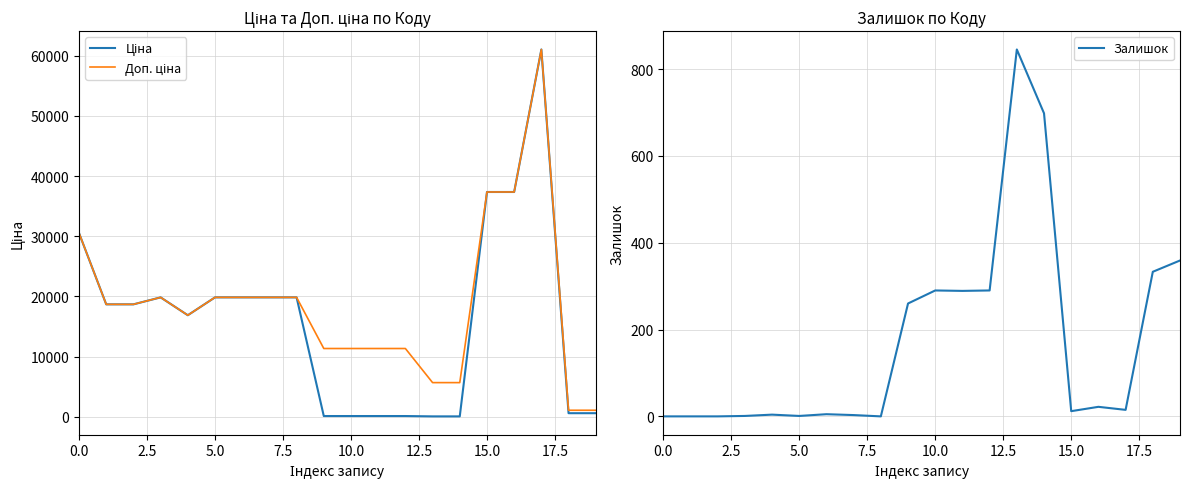

What is the maximum value for Залишок?

845